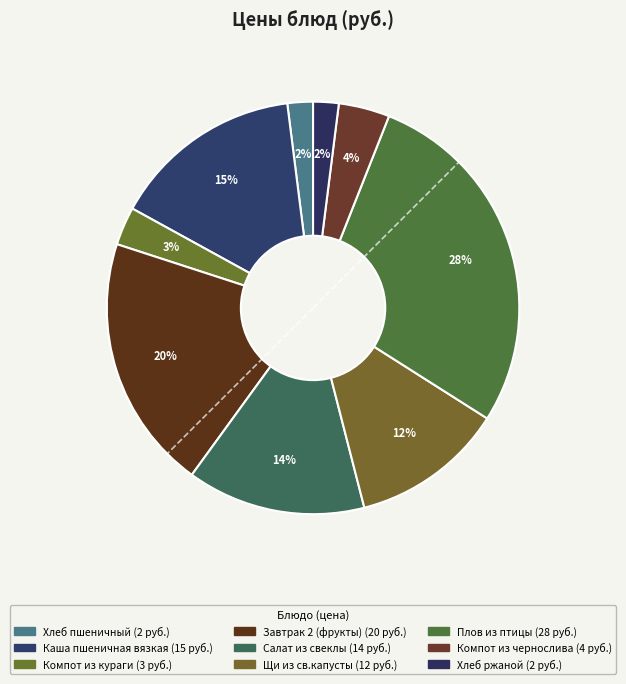

Which has a higher value, Каша пшеничная вязкая or Компот из чернослива?

Каша пшеничная вязкая